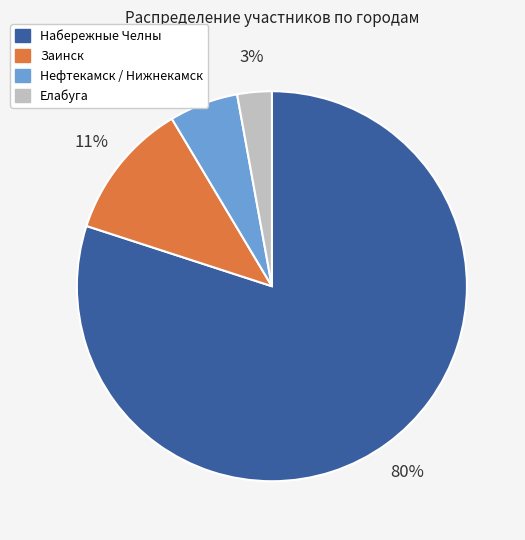

Is it true that Елабуга is 3% of the pie?

True